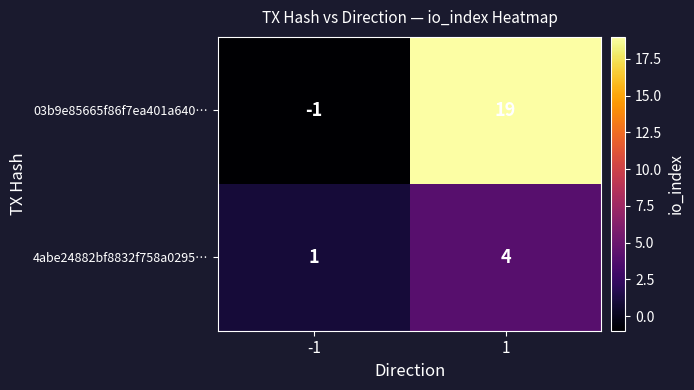

Which series has the widest spread of values?

03b9e85665f86f7ea401a640…